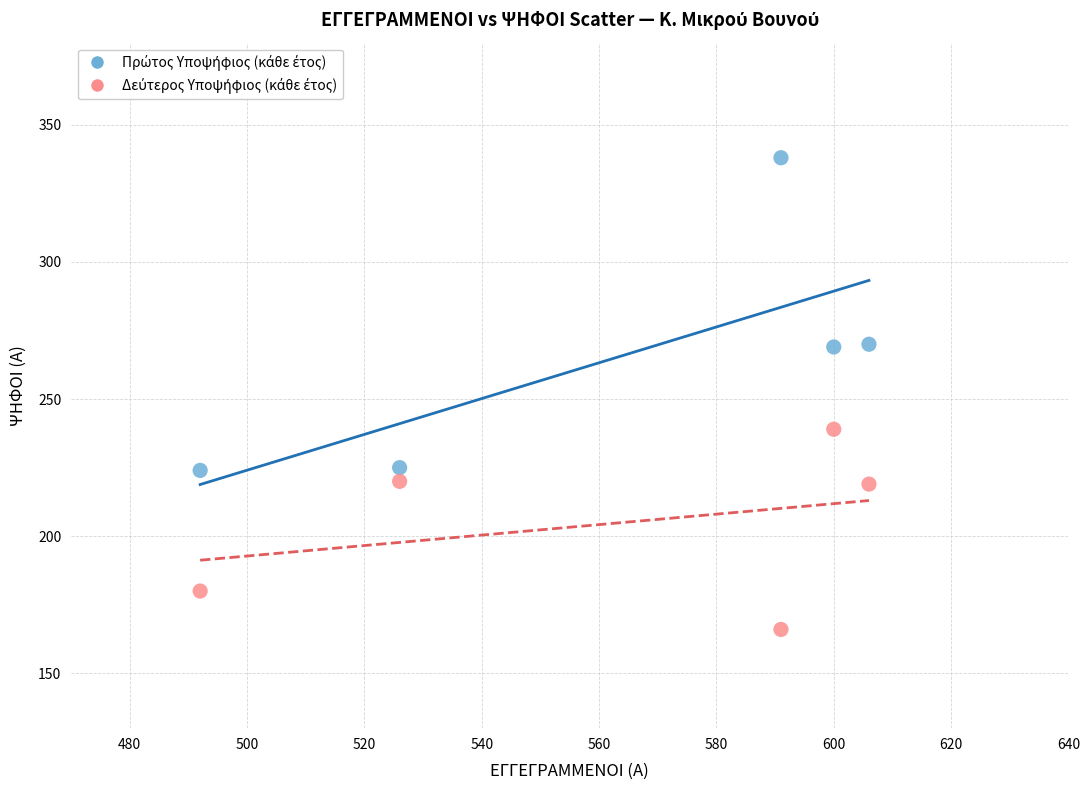

What is the X range (max minus min) for the scatter plot?

114